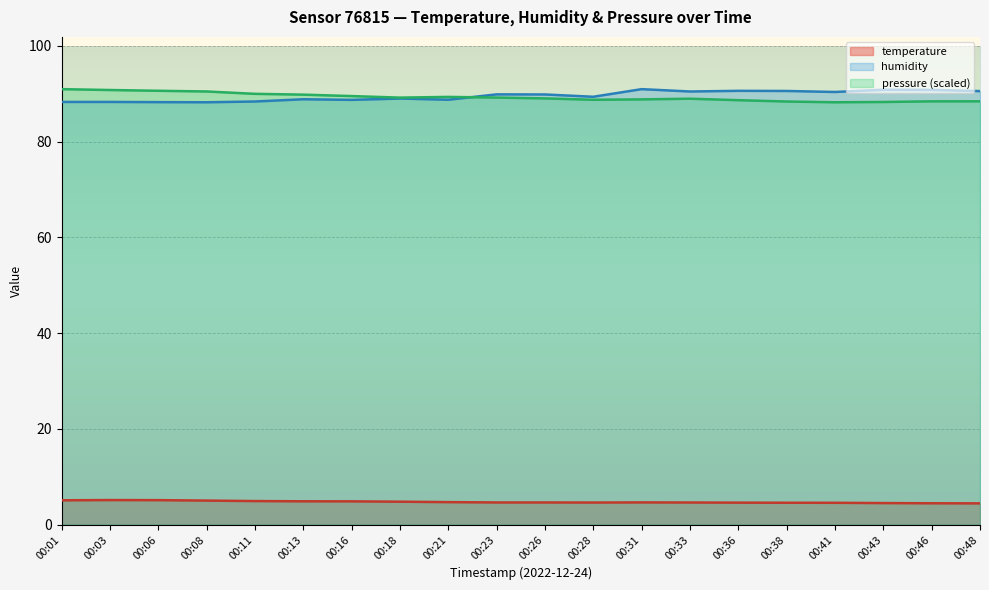

What is the total value across all series at 00:46?

183.7